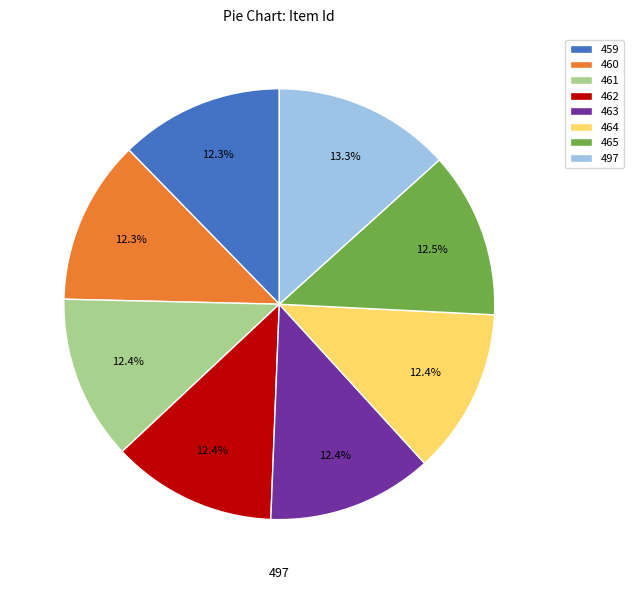

Approximately how many times larger is the value at 497 compared to 464?

1.1